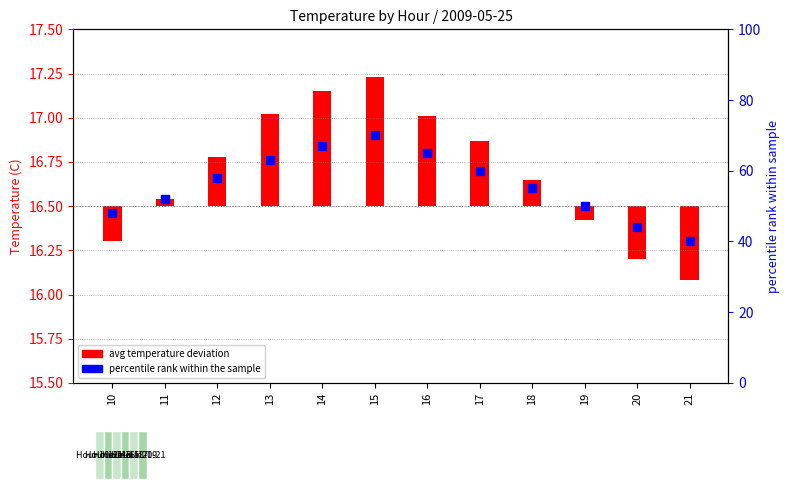

Which has a higher value, 11 or 19?

11